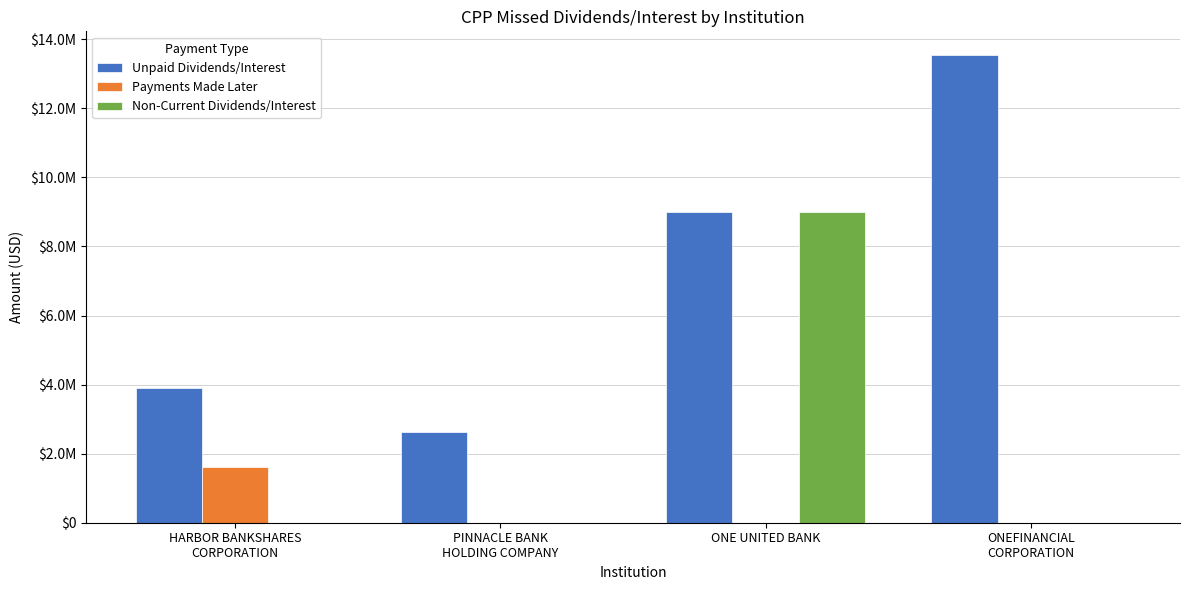

Reading right to left, transcribe all the data shown in this chart.

Unpaid Dividends/Interest: 13552384.2	8986935.0	2615520.0	3910000.0
Payments Made Later: 0.0	0.0	0.0	1615000.0
Non-Current Dividends/Interest: 0.0	8986935.0	0.0	0.0